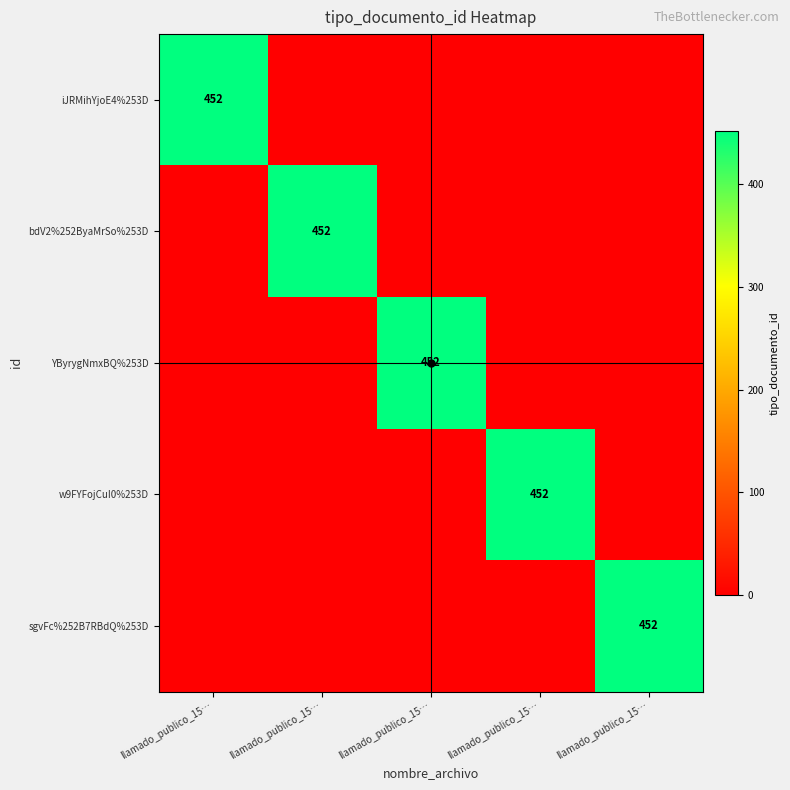

Where is YByrygNmxBQ%253D nearest to the value 226?

llamado_publico_15…